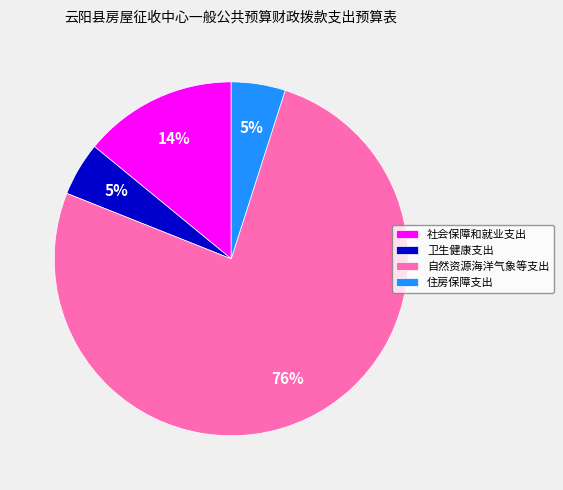

Do 住房保障支出 and 社会保障和就业支出 together represent more than half of the pie?

No